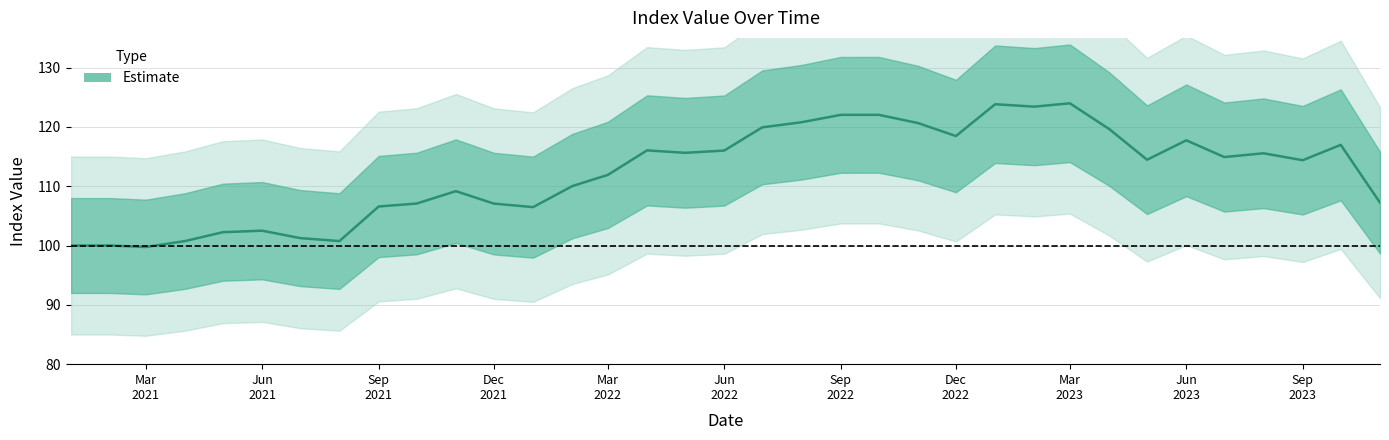

Does the chart display data point markers on the line(s)?

No